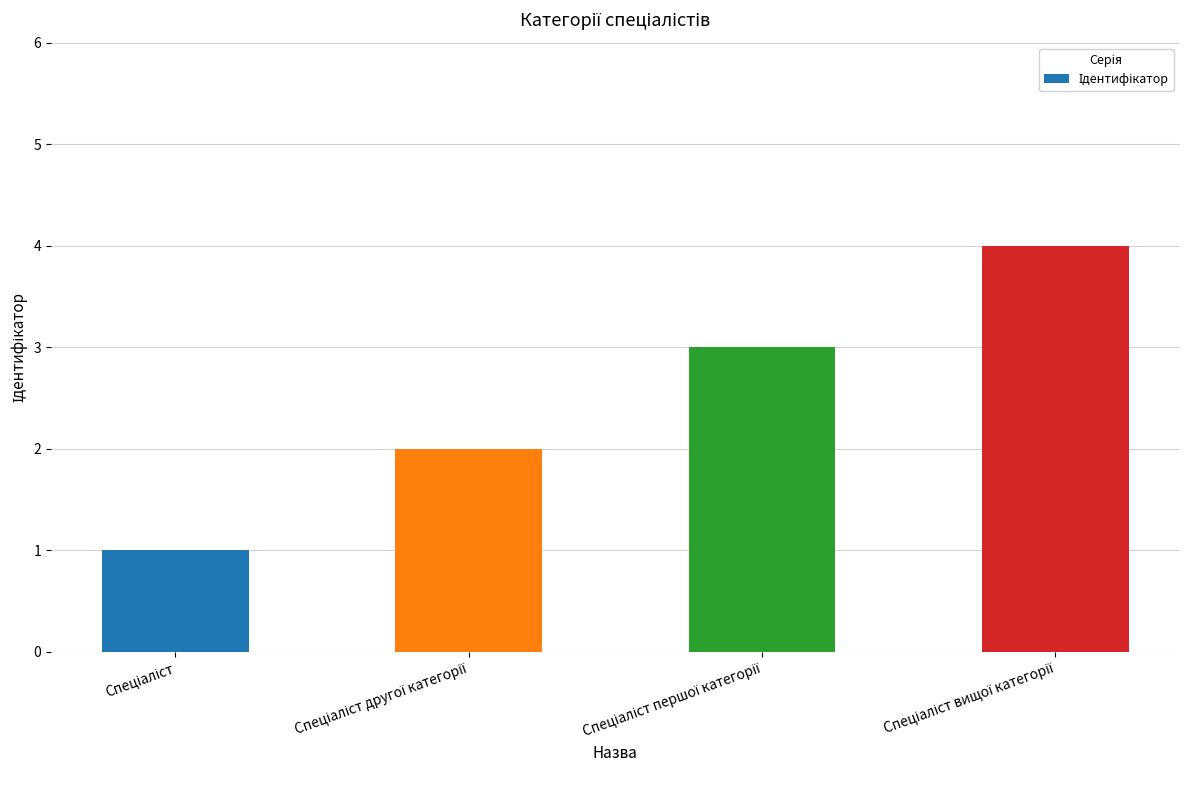

What is the greatest value displayed?

4